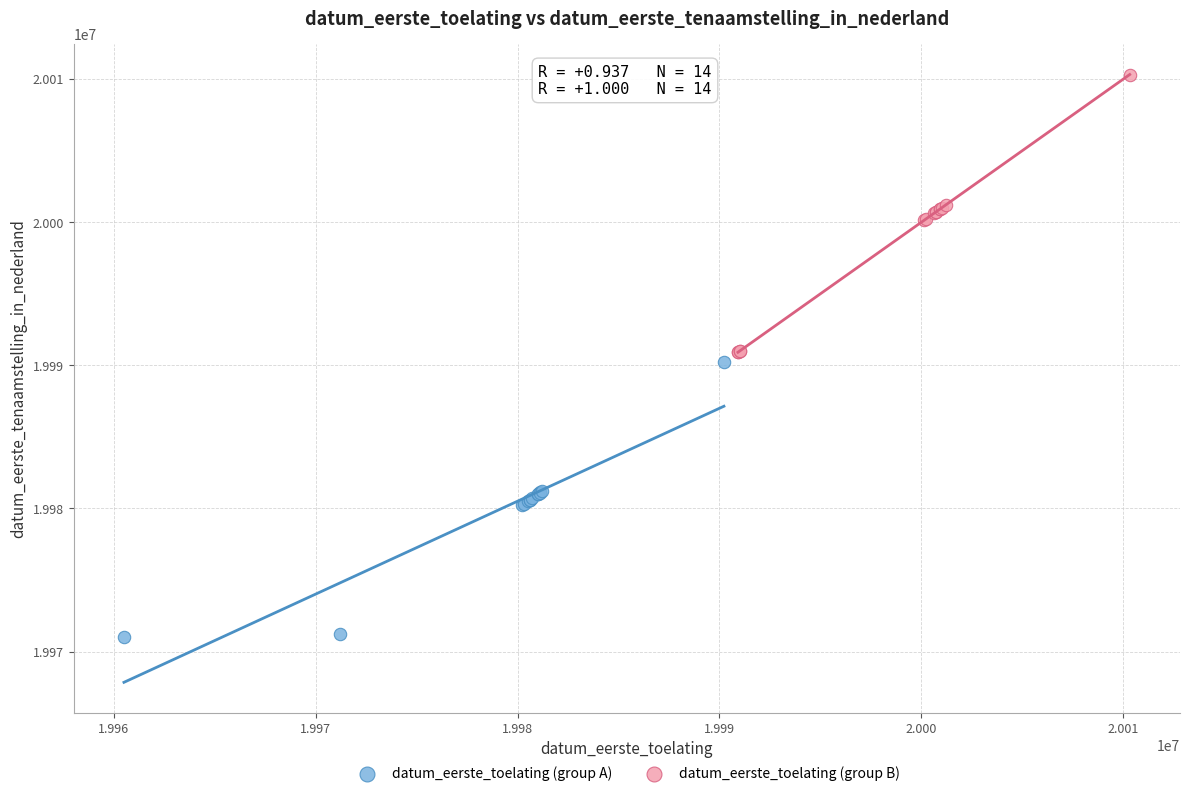

Which series reaches the maximum Y coordinate?

datum_eerste_toelating (group B)